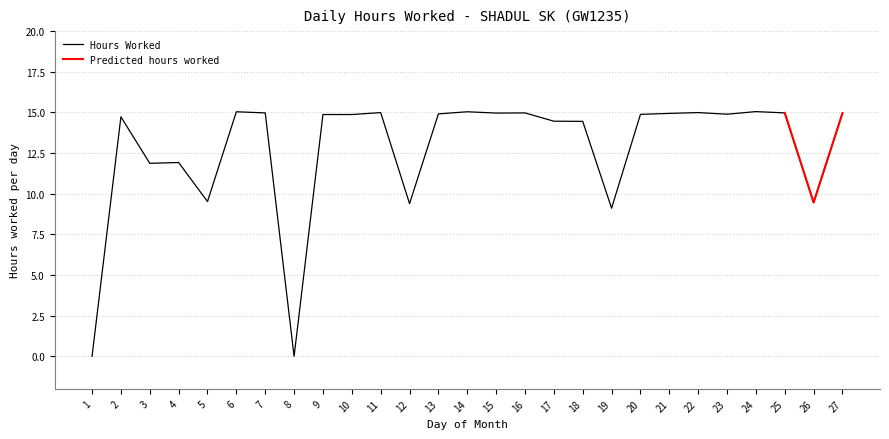

True or false: the data shows 9.5 at 5.

True